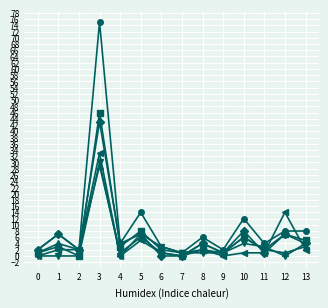

At which category is the sum across all series the highest?

3